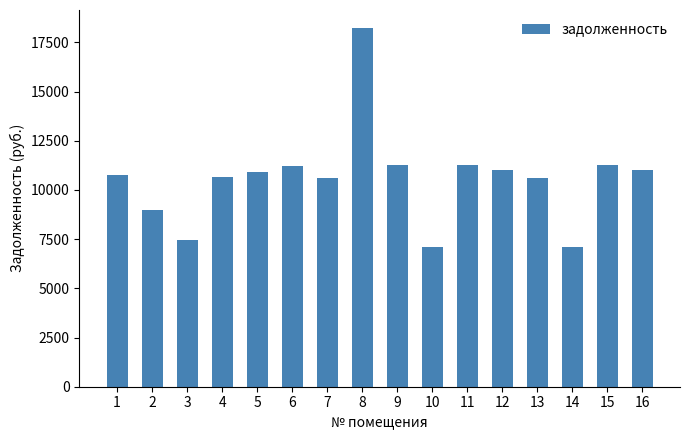

The value at 1 is 10759.9. True or false?

True